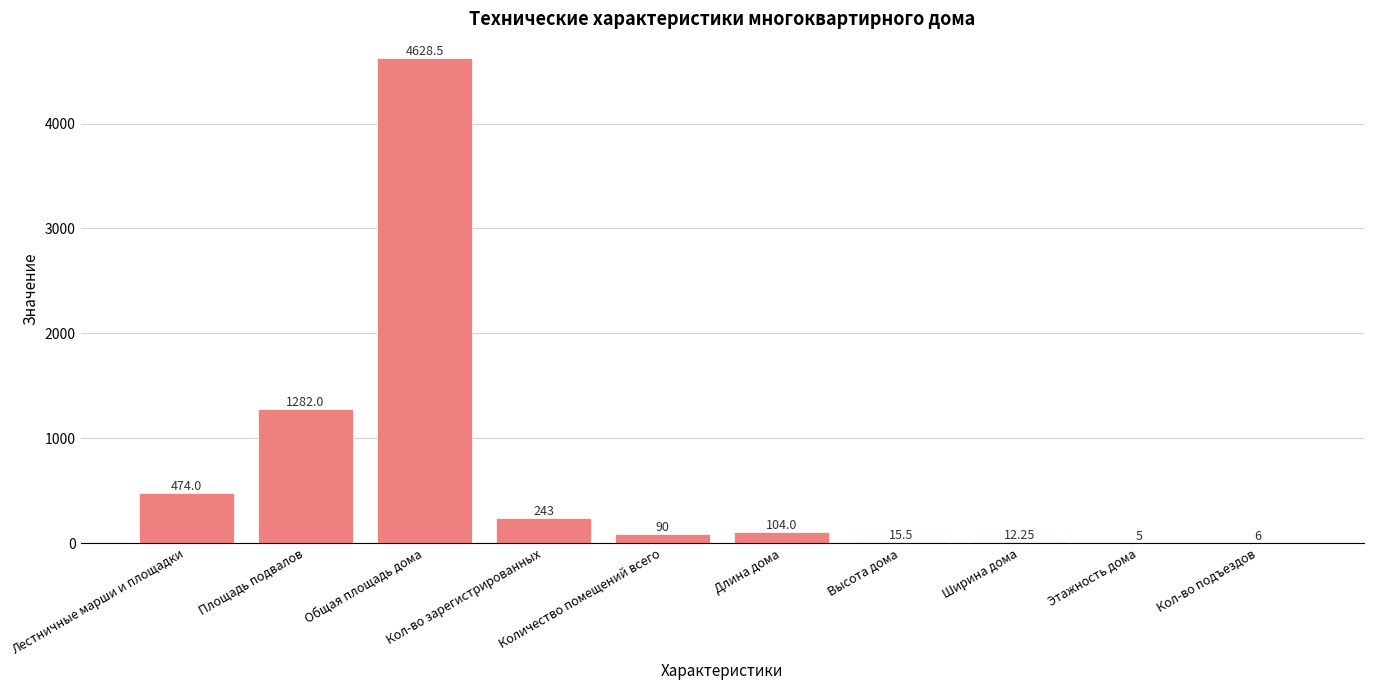

Is it true that the value at Длина дома is 104.0?

True